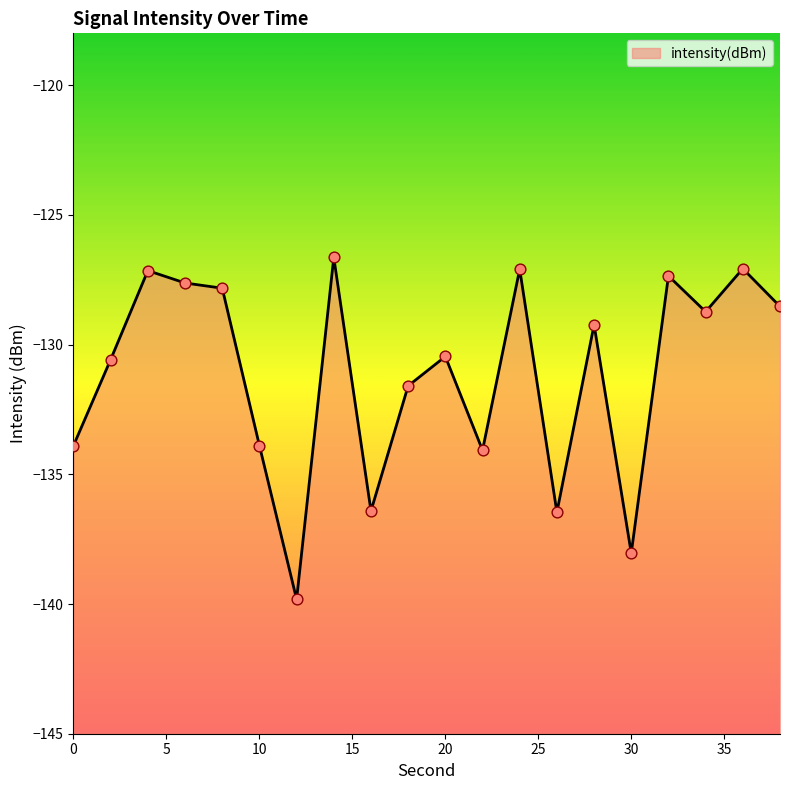

What is the change in value from 10 to 16?

-2.5